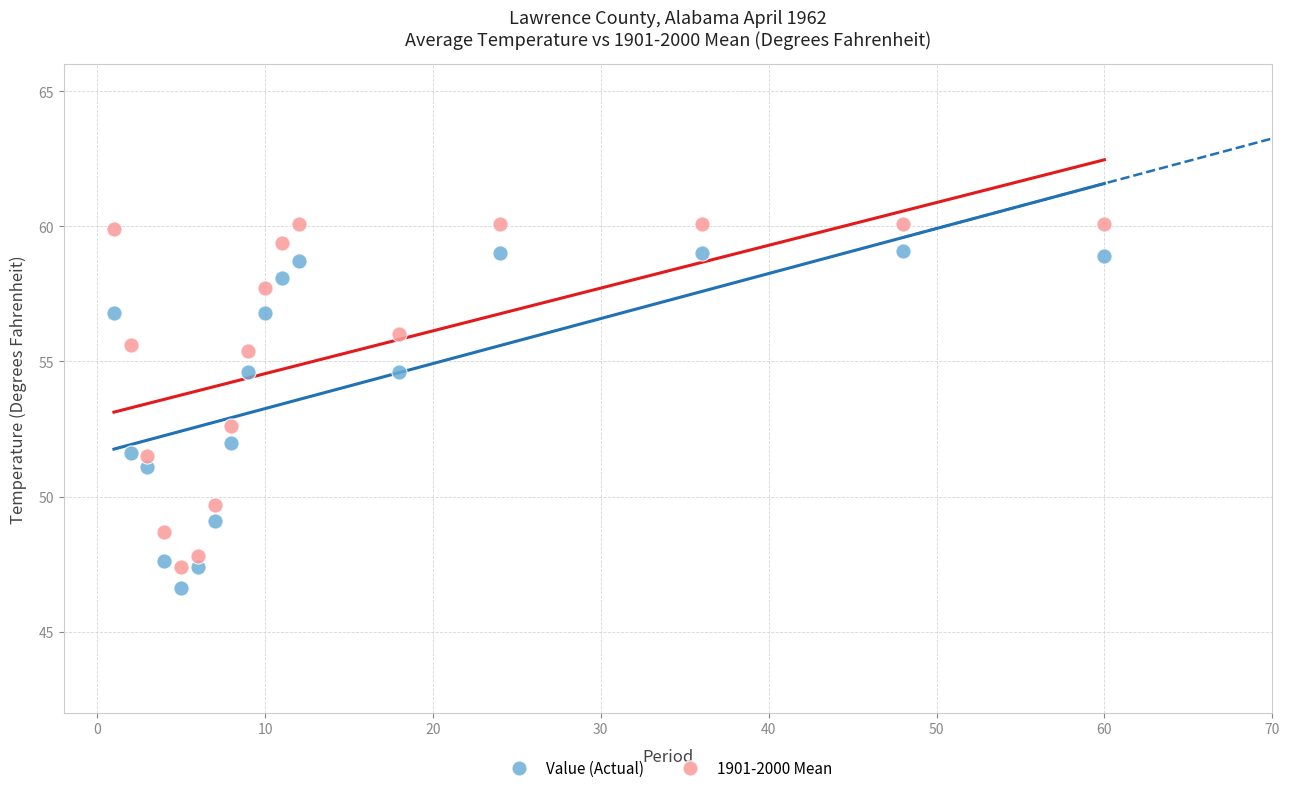

Across all data points, what is the range of Y values (max minus min)?

13.5